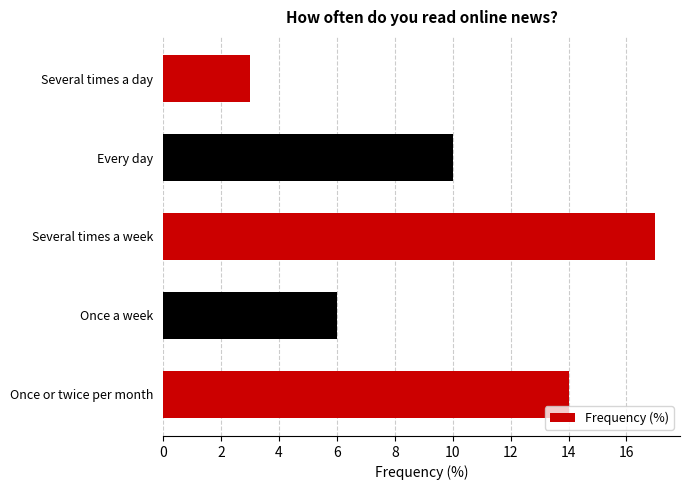

What is the ratio of the value at Once a week to the value at Every day?

0.6